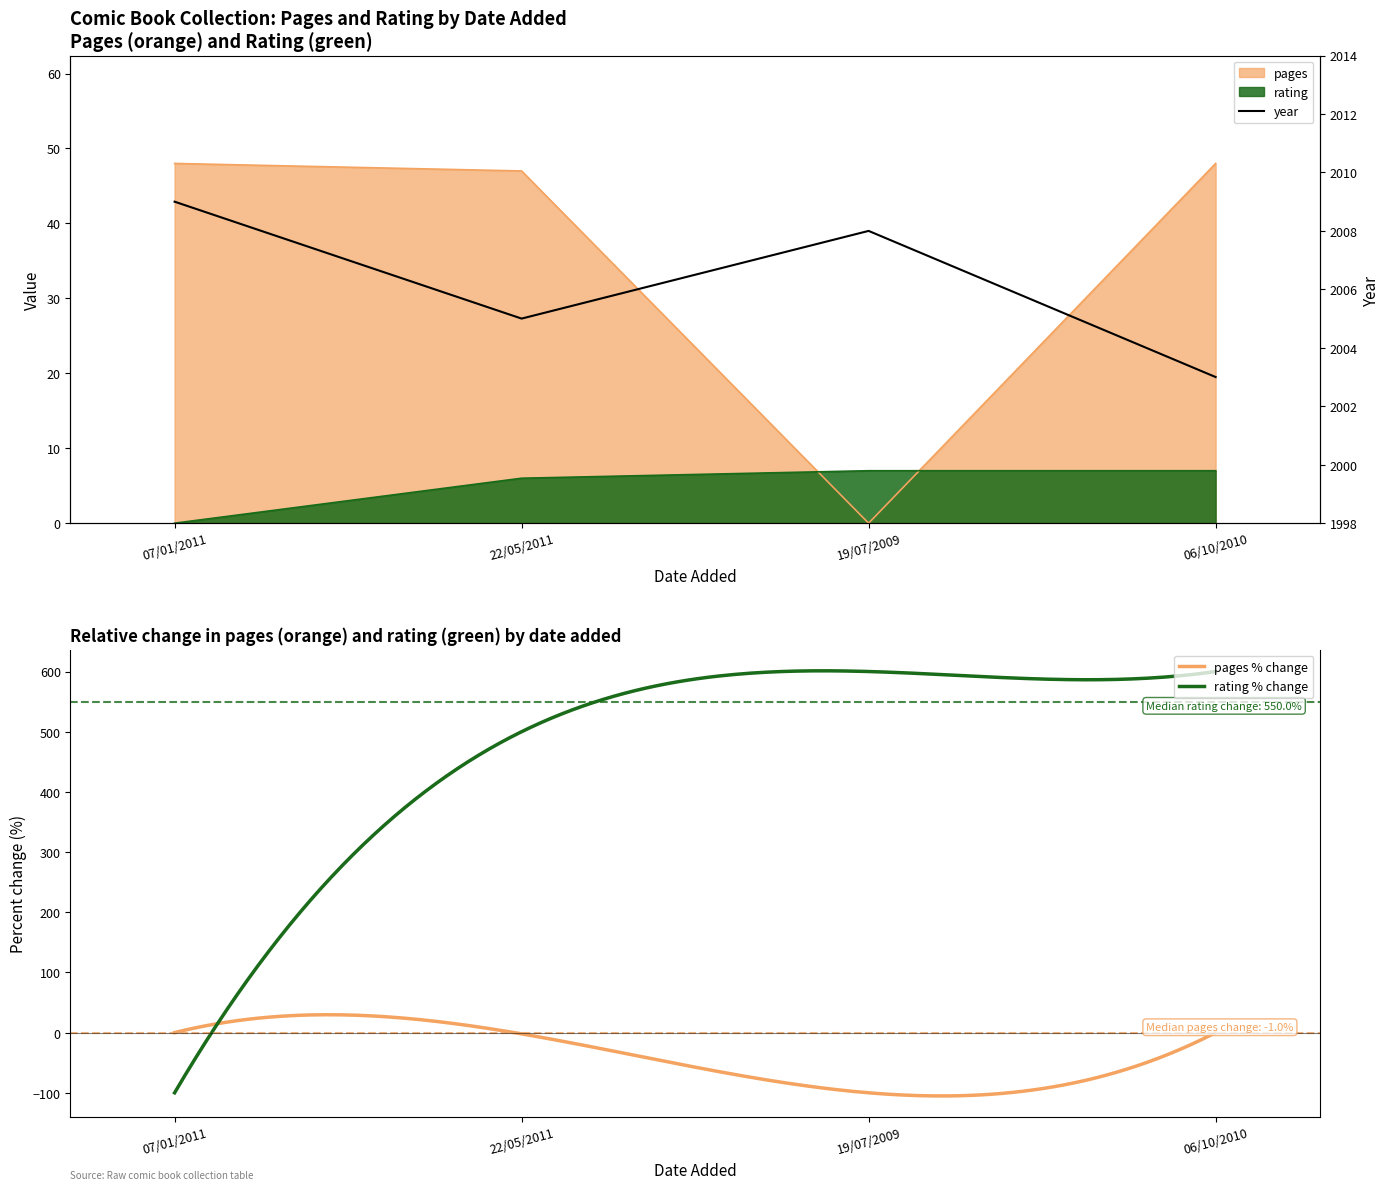

Is it true that rating equals 6 at 22/05/2011?

True